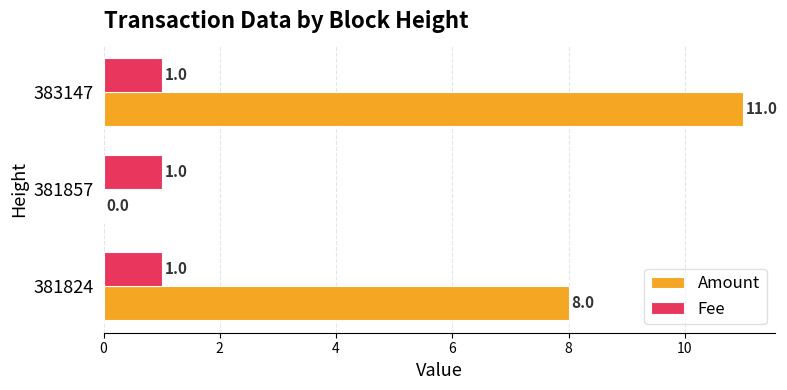

Between 381824 and 381857, which series saw the biggest shift?

Amount